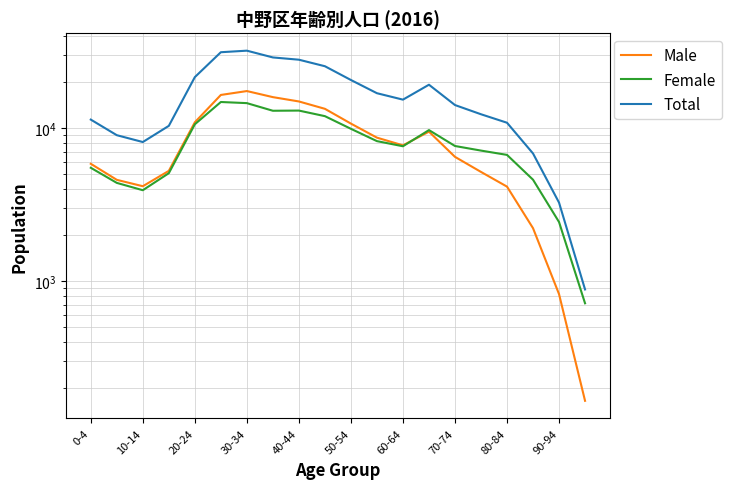

What is the average value of the Total series?

16253